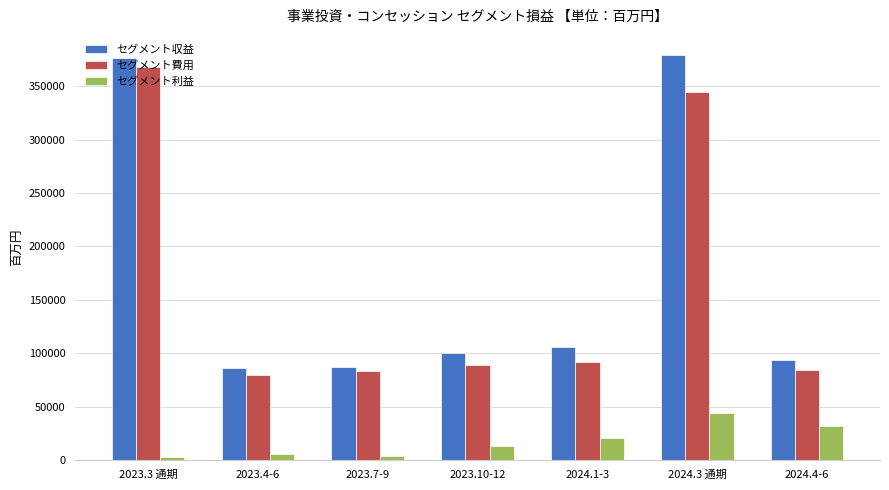

What are all the series names shown in the legend?

セグメント収益, セグメント費用, セグメント利益